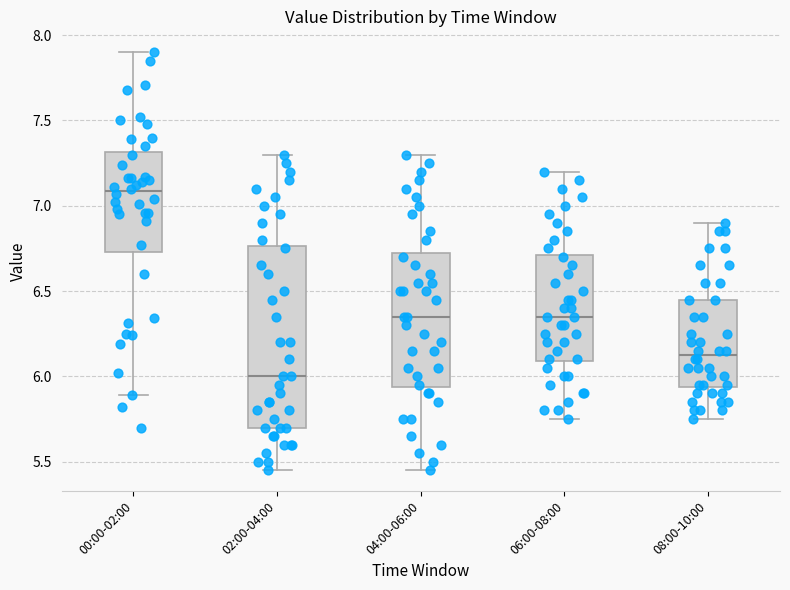

Which box has the lowest median line?

02:00-04:00